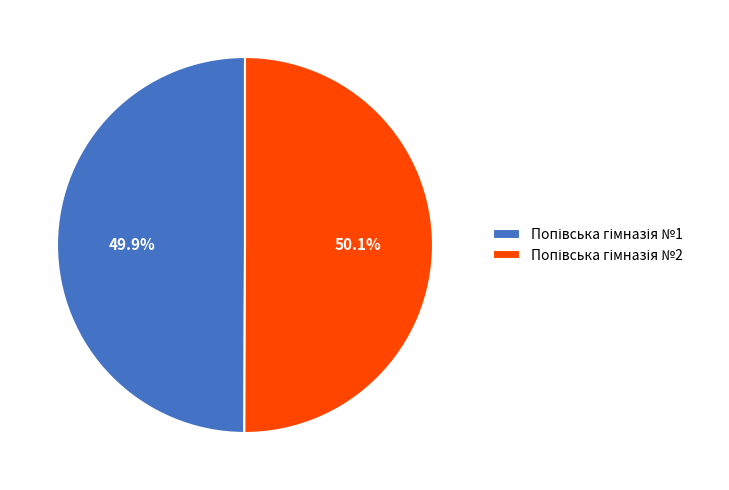

Is there any slice that represents more than half of the pie?

Yes